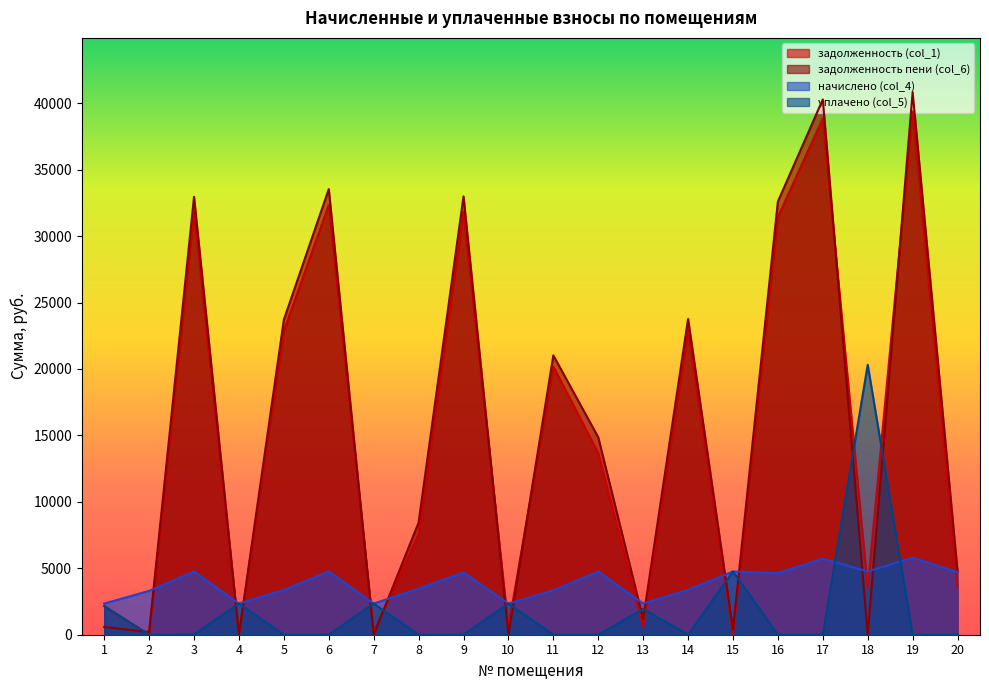

Between 8 and 16, which series saw the biggest shift?

задолженность пени (col_6)